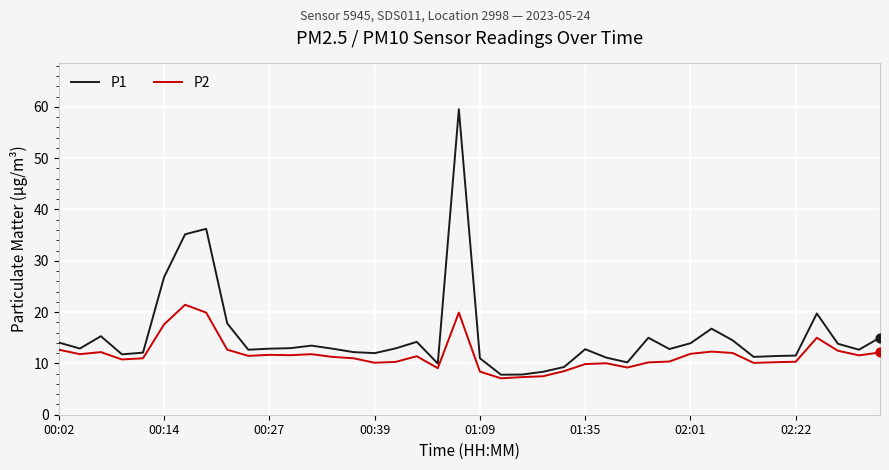

Which series has the largest total across all categories?

P1